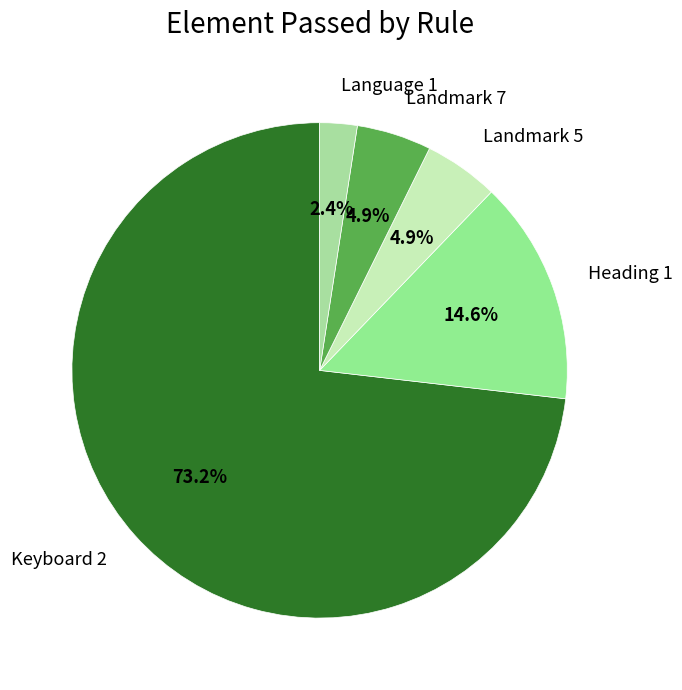

What percentage is the Heading 1 slice, to the nearest percent?

15%